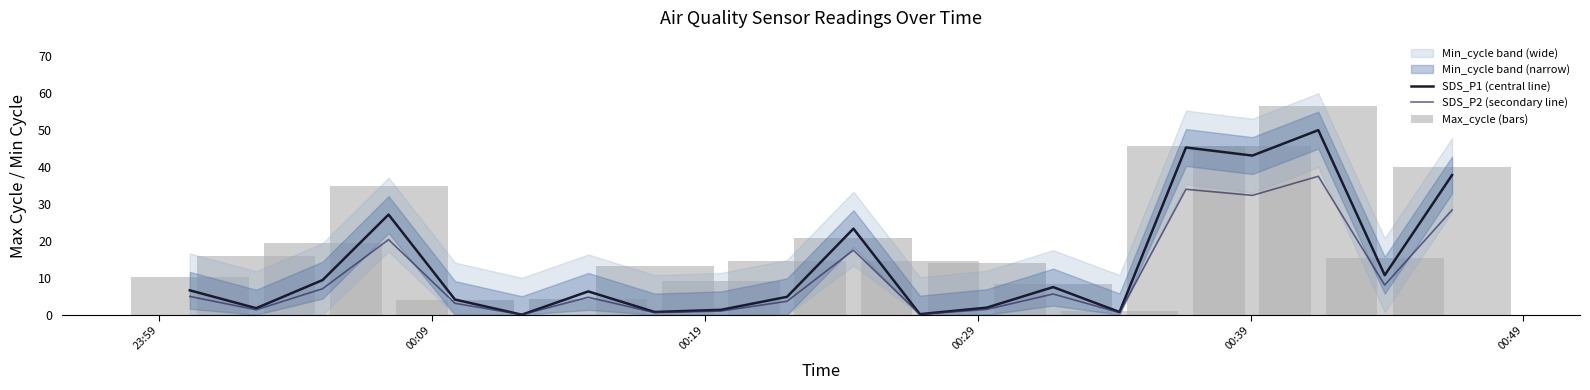

What is the maximum value for SDS_P2 (secondary line)?

37.5